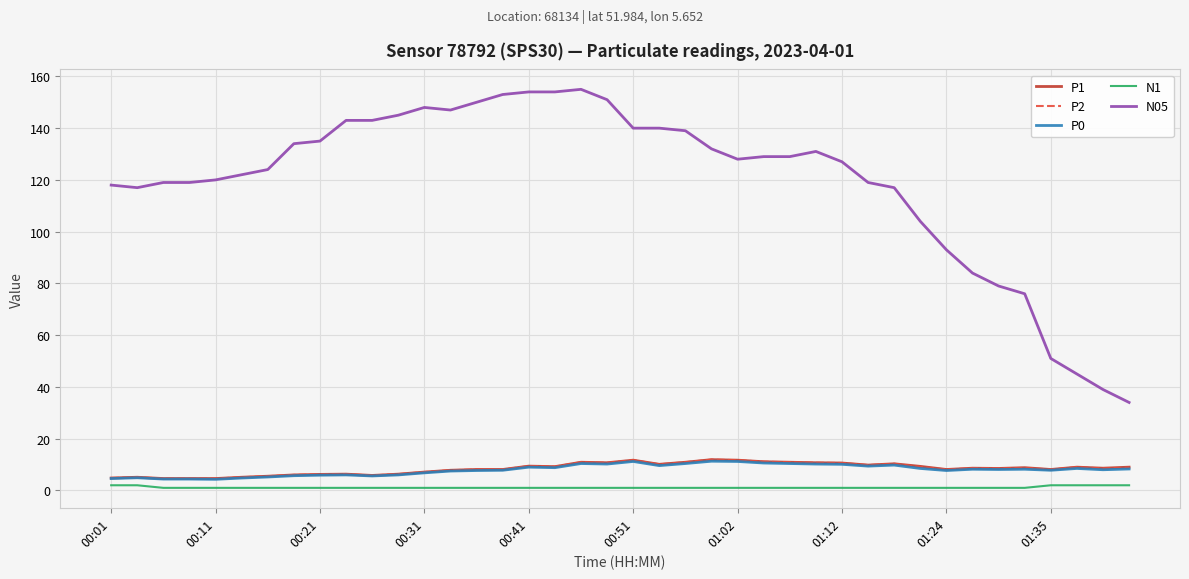

Which series has the widest spread of values?

N05